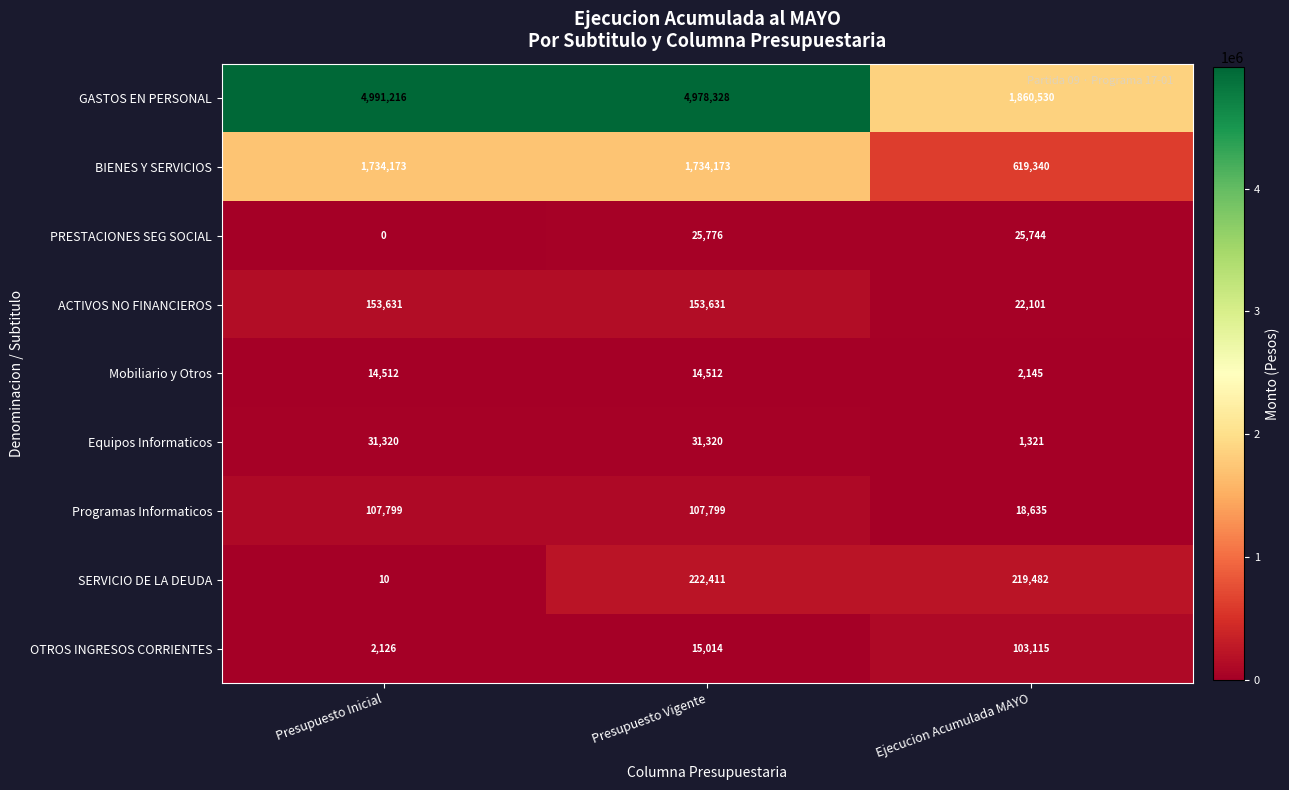

Read the SERVICIO DE LA DEUDA value at Ejecucion Acumulada MAYO, to the nearest 50.

219500